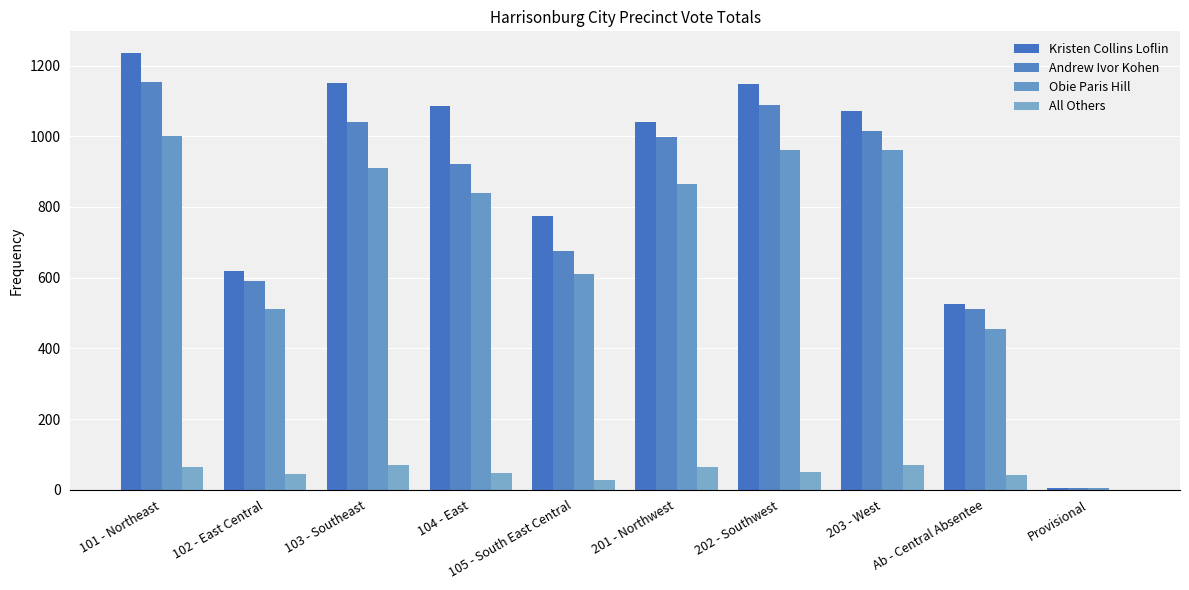

What is the maximum value for Andrew Ivor Kohen?

1152